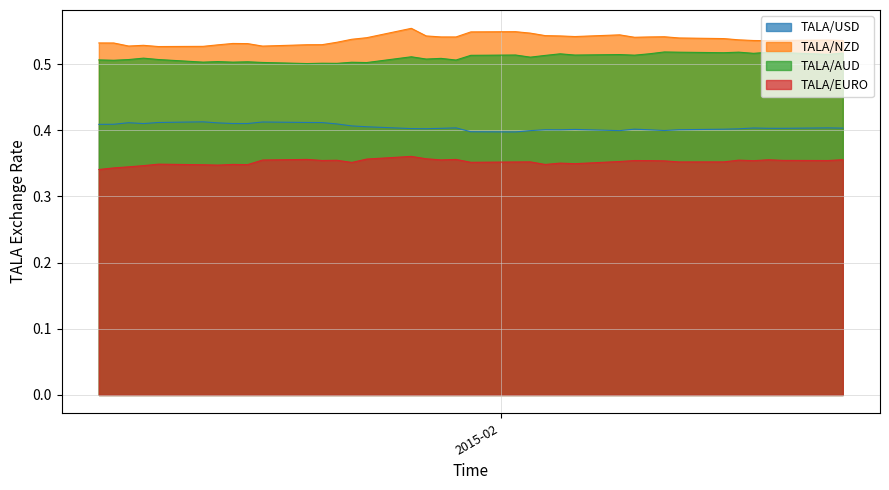

List the series in order of their peak value, highest first.

TALA/NZD, TALA/AUD, TALA/USD, TALA/EURO